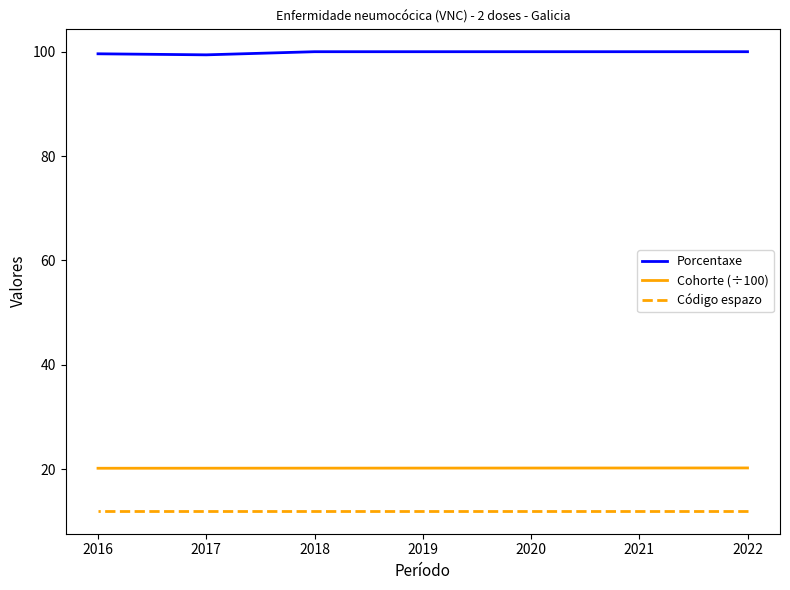

Is it true that Código espazo equals 15.6 at 2016?

False